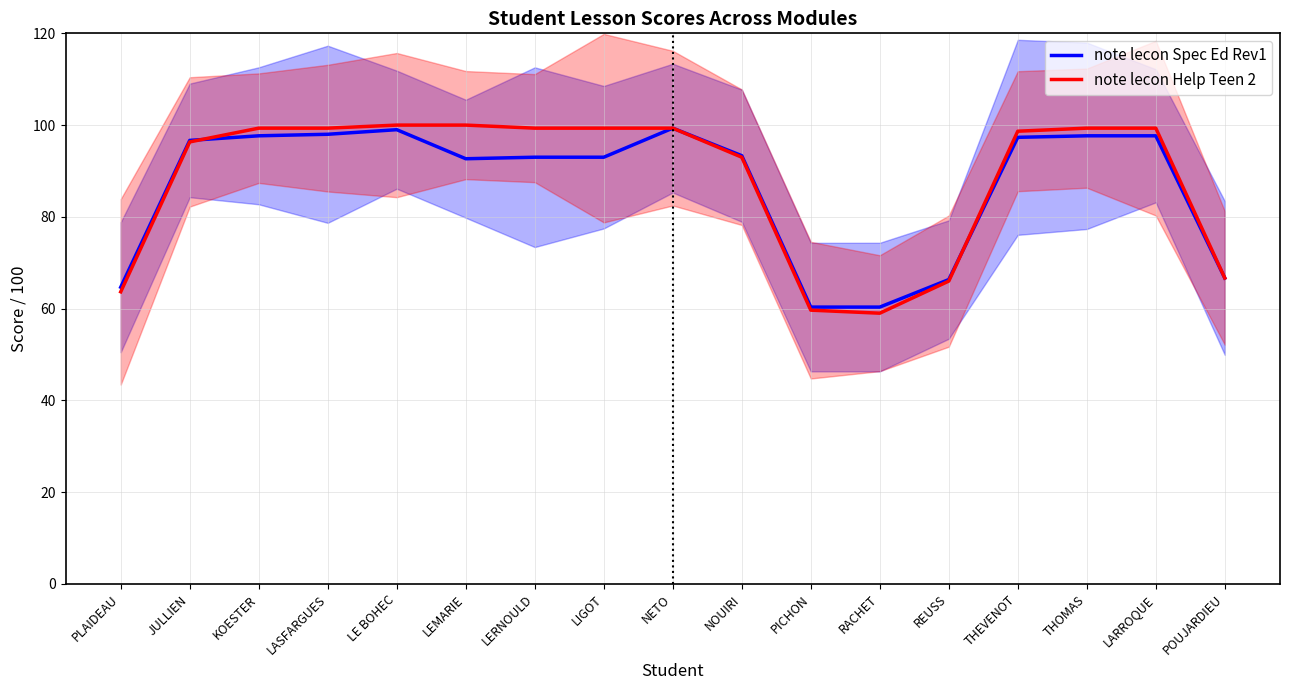

Which label corresponds to the smallest value in the chart?

RACHET